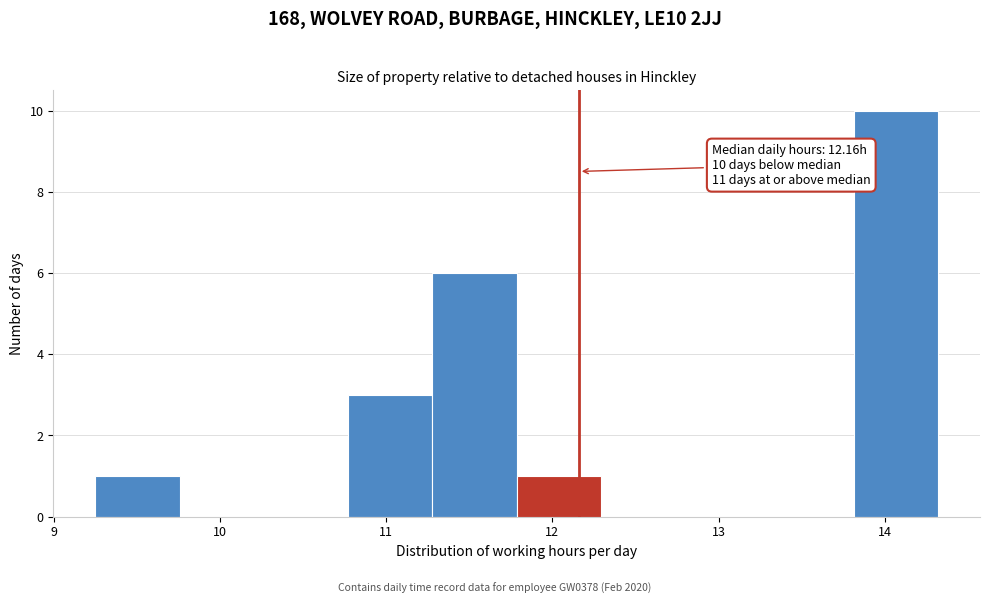

Over which range of the x-axis is the bar tallest?

13.8 to 14.3